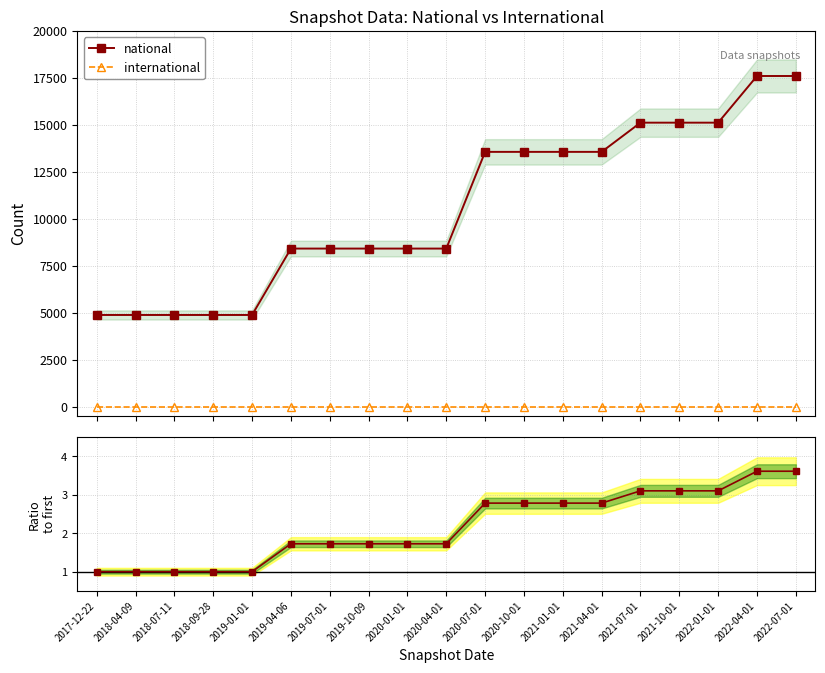

What is the value of the national ratio point at the 2nd from the left?

1.0